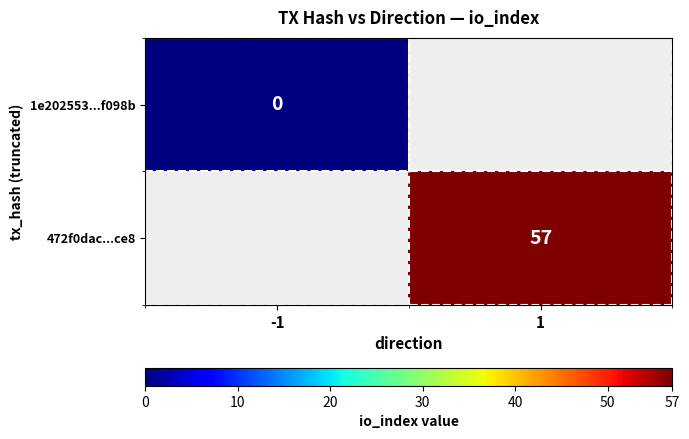

Between -1 and 1, which is larger?

1